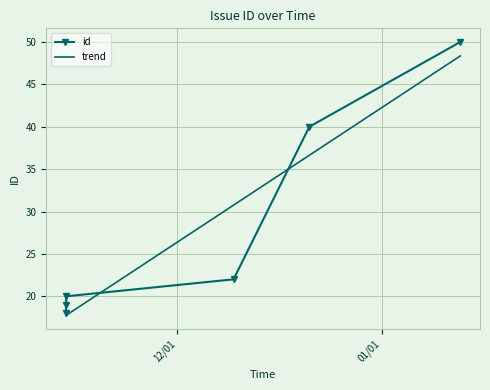

What is the sum of the values at 2010-12-21 00:45:10 and 2010-11-14 07:04:01?

60